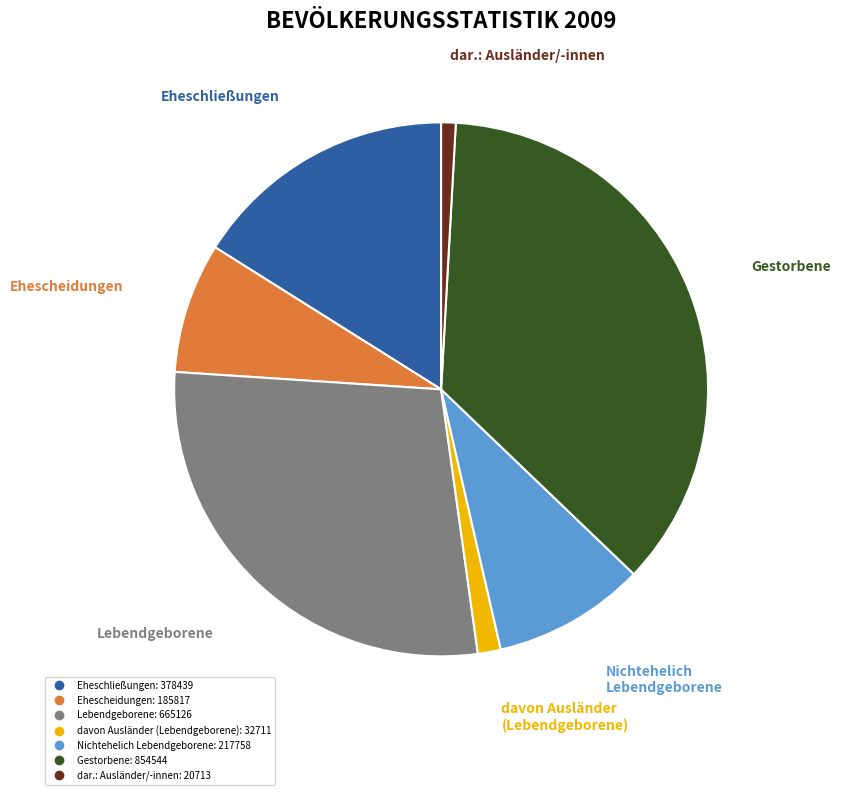

Which category has the biggest portion of the pie?

Gestorbene